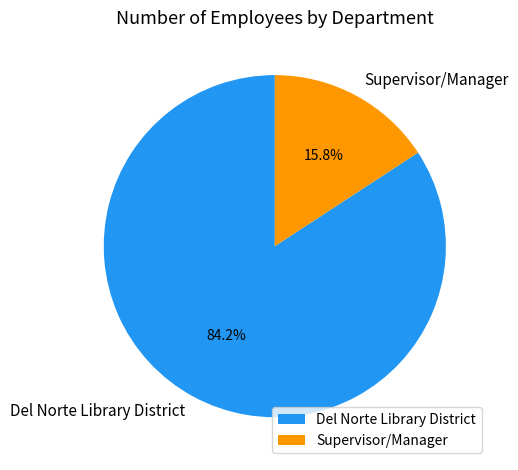

What is the ratio of the value at Supervisor/Manager to the value at Del Norte Library District?

0.2